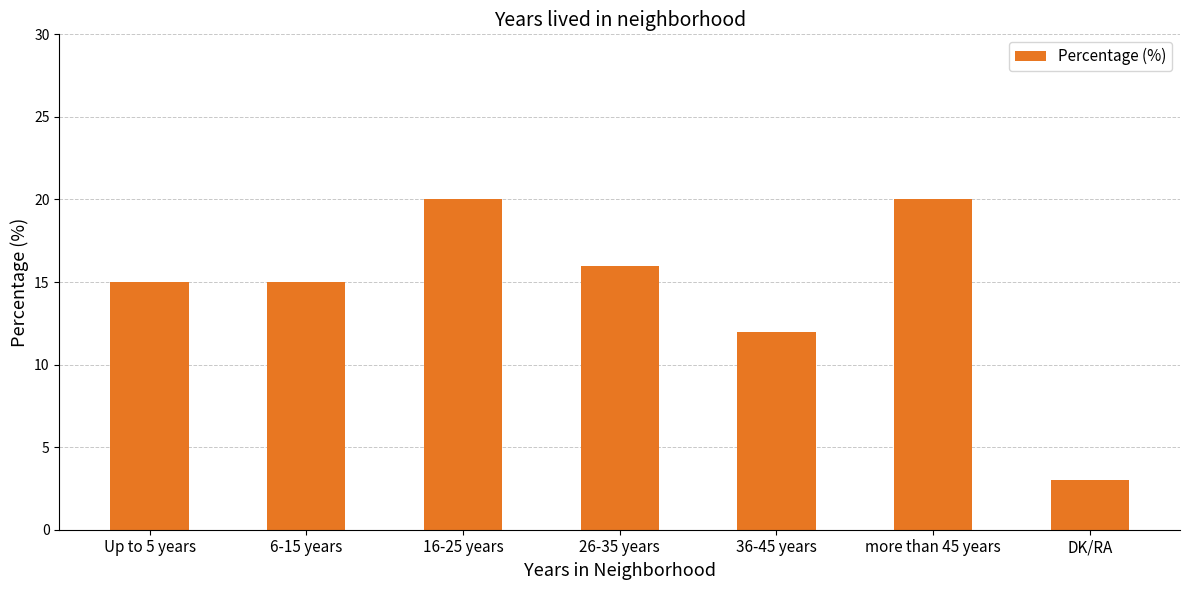

Which has a higher value, 6-15 years or 26-35 years?

26-35 years